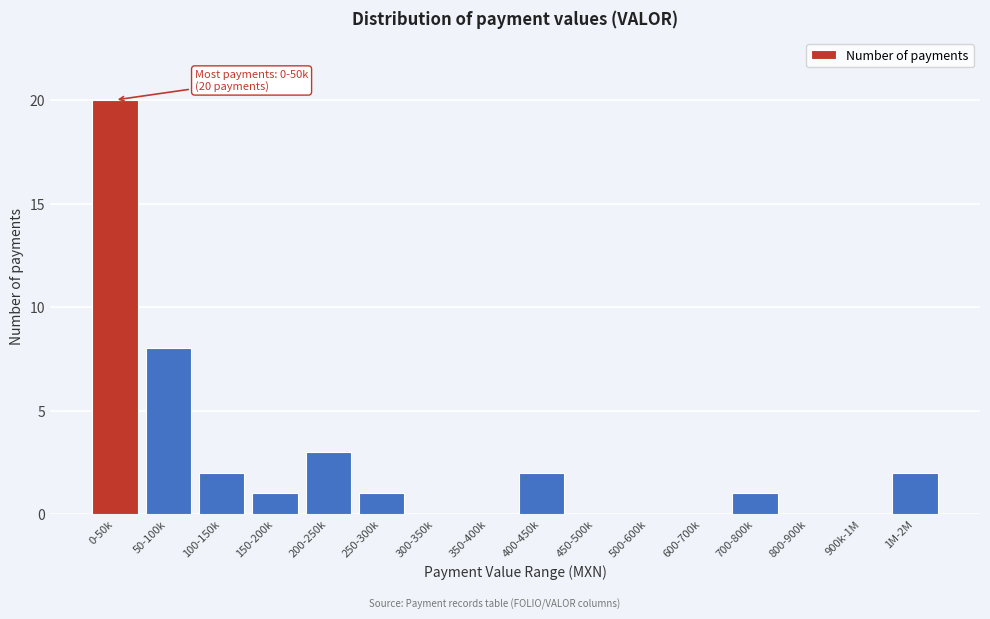

Reading right to left, what are all the values shown in this chart?

1M-2M=2	900k-1M=0	800-900k=0	700-800k=1	600-700k=0	500-600k=0	450-500k=0	400-450k=2	350-400k=0	300-350k=0	250-300k=1	200-250k=3	150-200k=1	100-150k=2	50-100k=8	0-50k=20